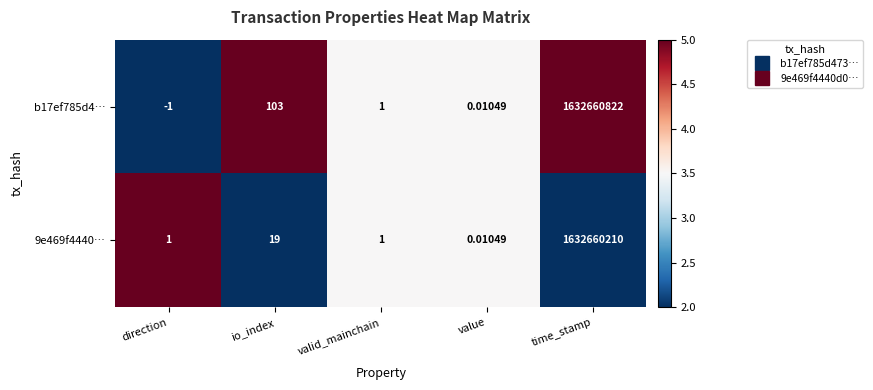

Where is b17ef785d4… nearest to the value 816330410?

io_index